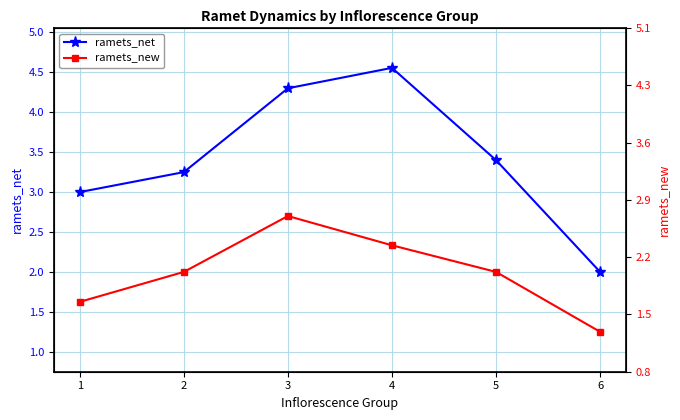

Rank the series at 3 from lowest to highest value.

ramets_new, ramets_net